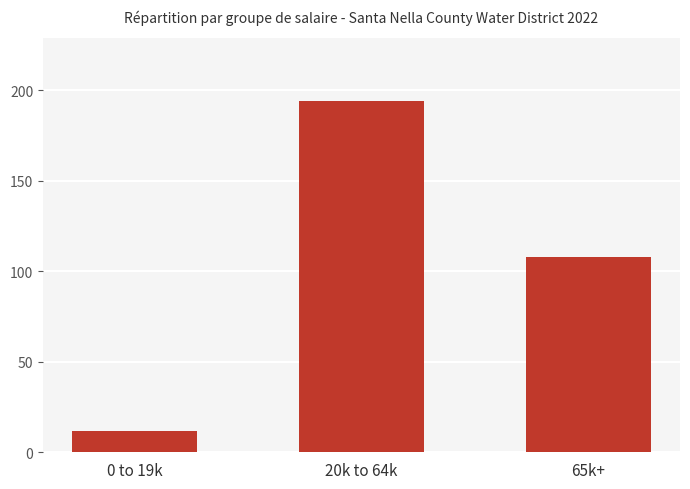

Does the chart contain any negative values?

No